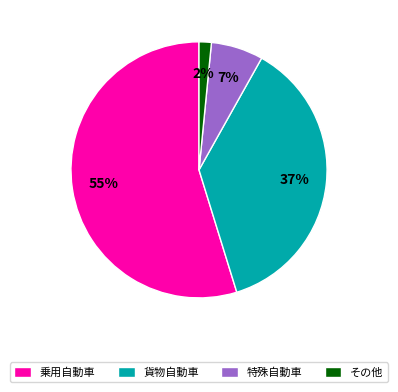

Which category has the smallest portion of the pie?

その他